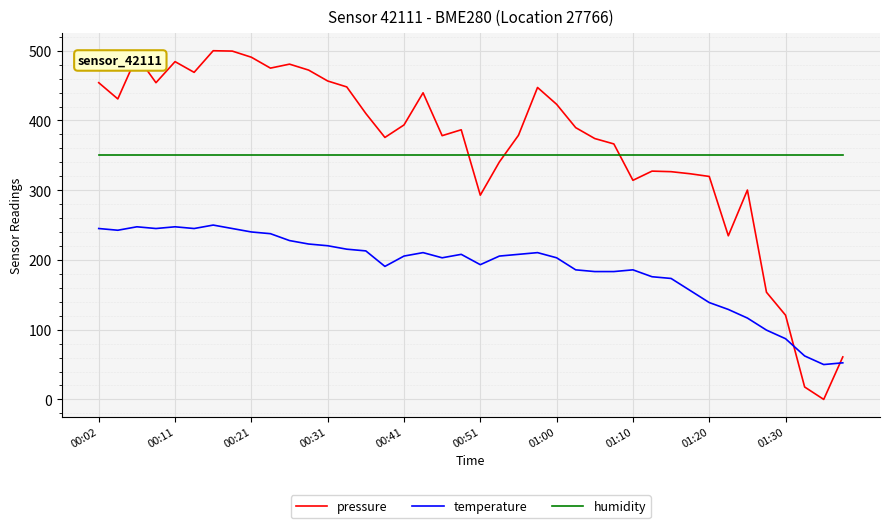

How many intersections are there between humidity and pressure?

3